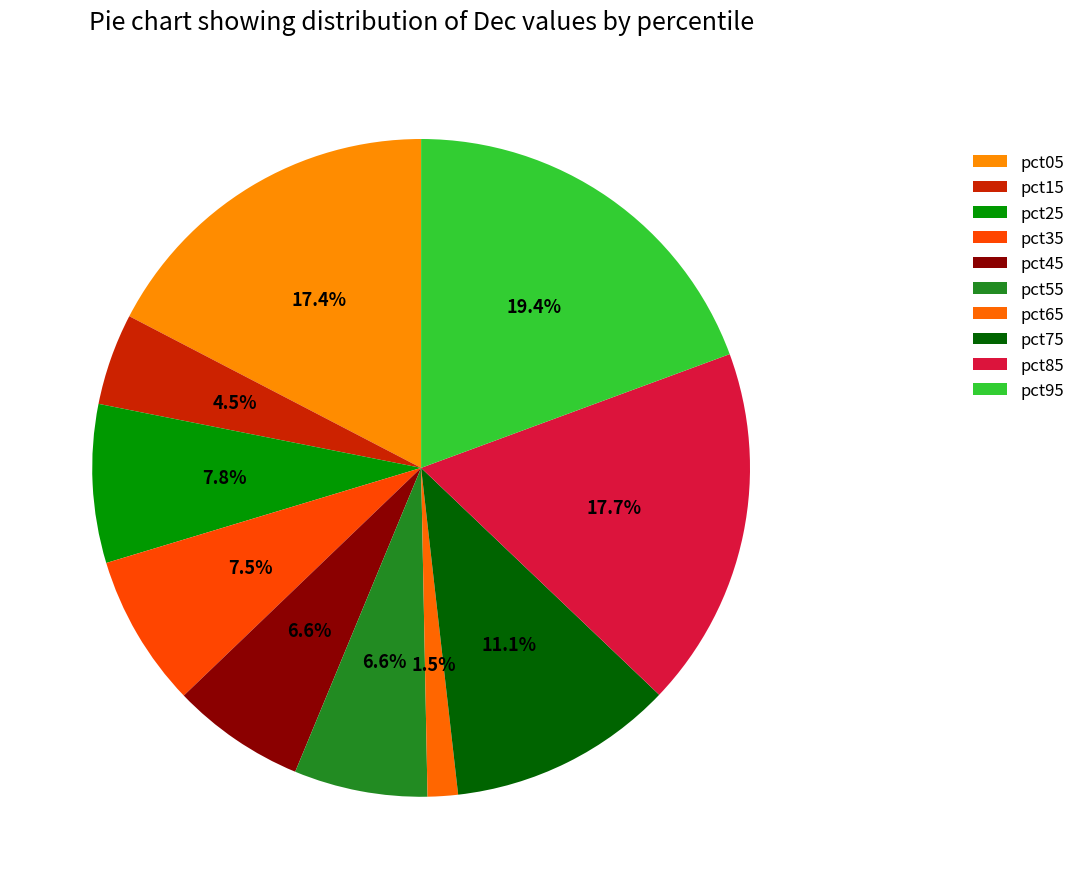

What is the largest slice in the pie chart?

pct95